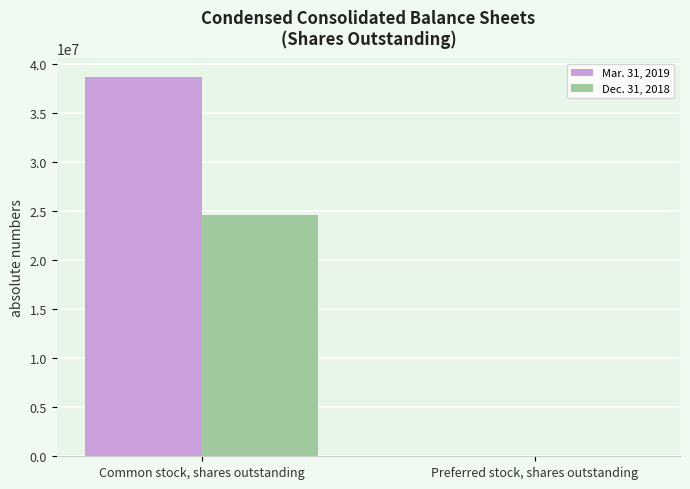

At which category does the chart reach its peak across all series?

Common stock, shares outstanding